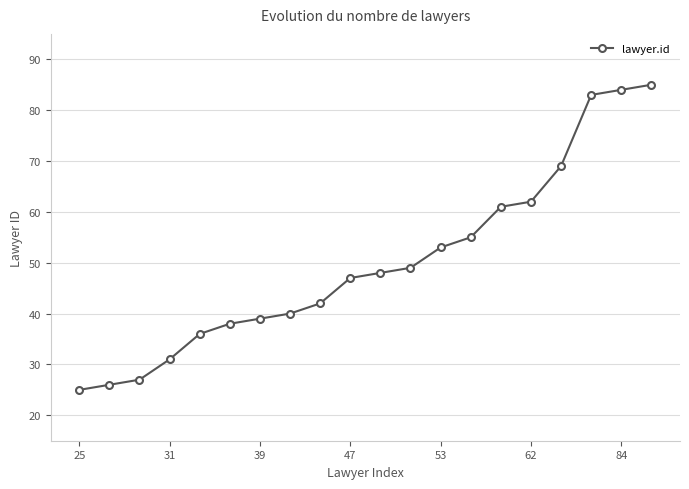

What is the average value?

50